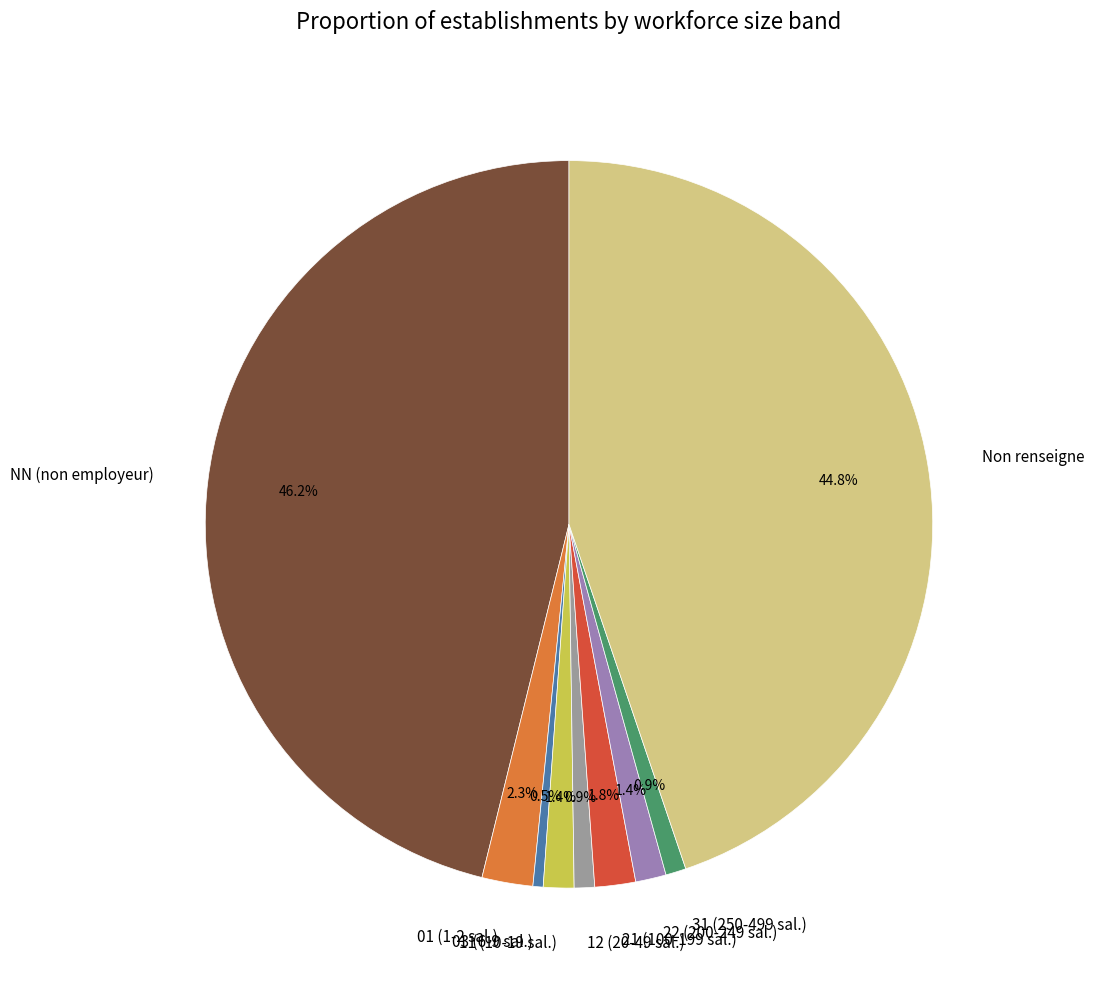

What is the ratio of the value at NN (non employeur) to the value at Non renseigne?

1.0